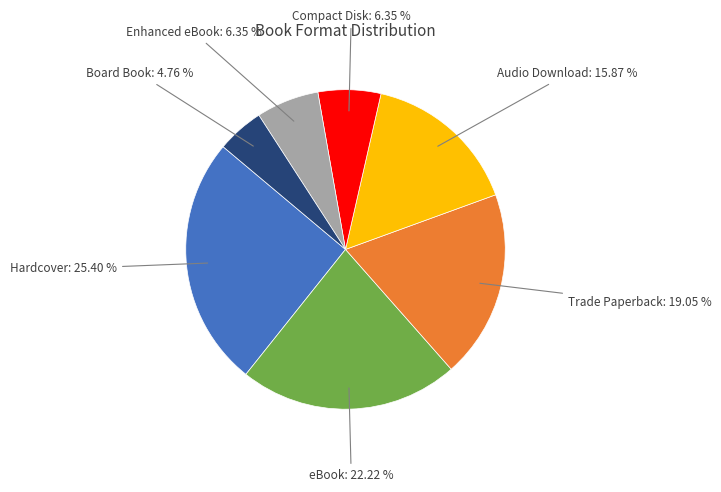

How many segments does this pie chart have?

7